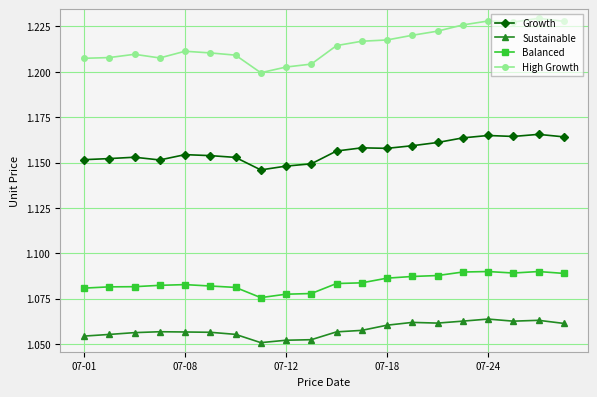

Which series has the widest spread of values?

High Growth